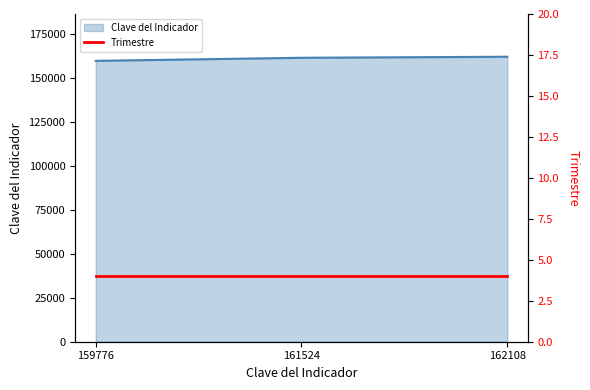

The chart shows a value of 162108 at 162108. True or false?

True